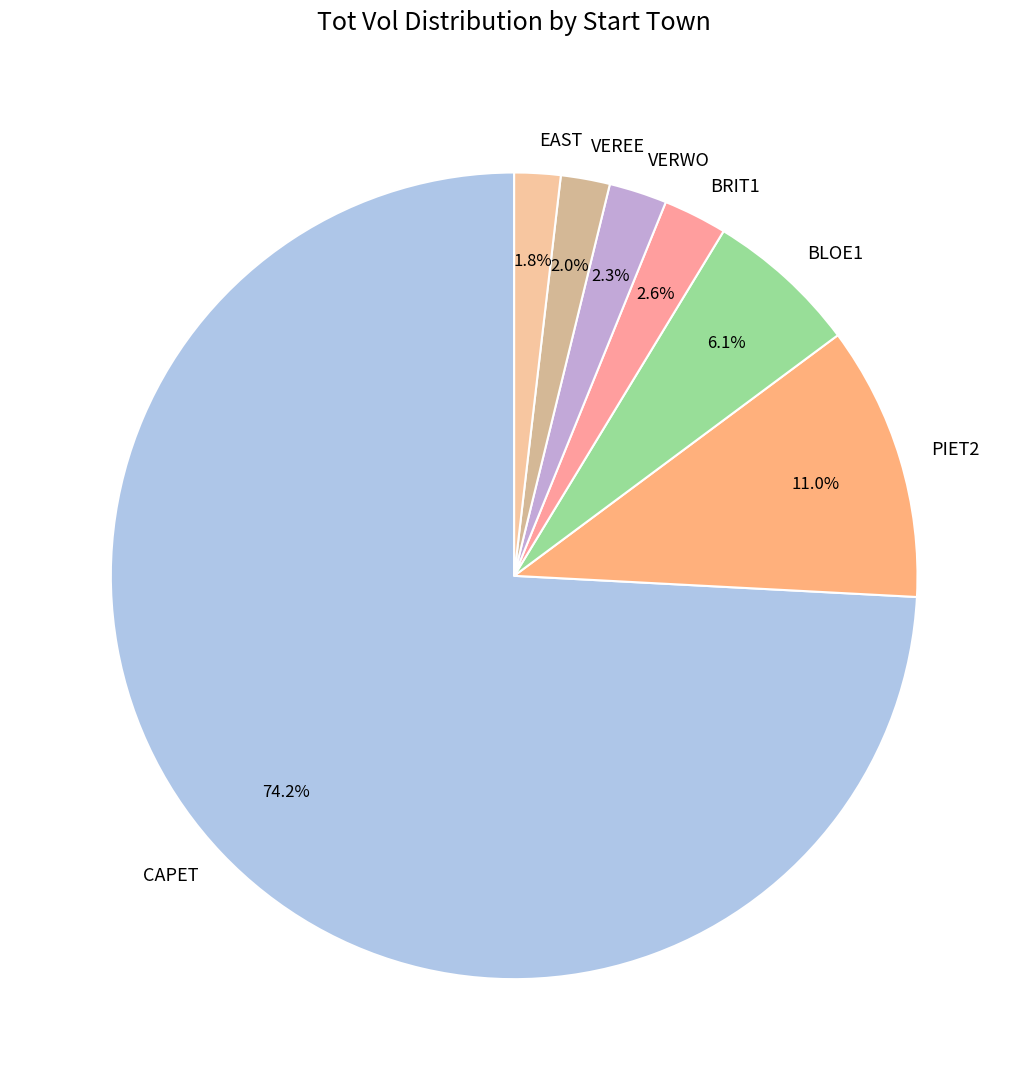

To the nearest percent, what portion does CAPET represent?

74%